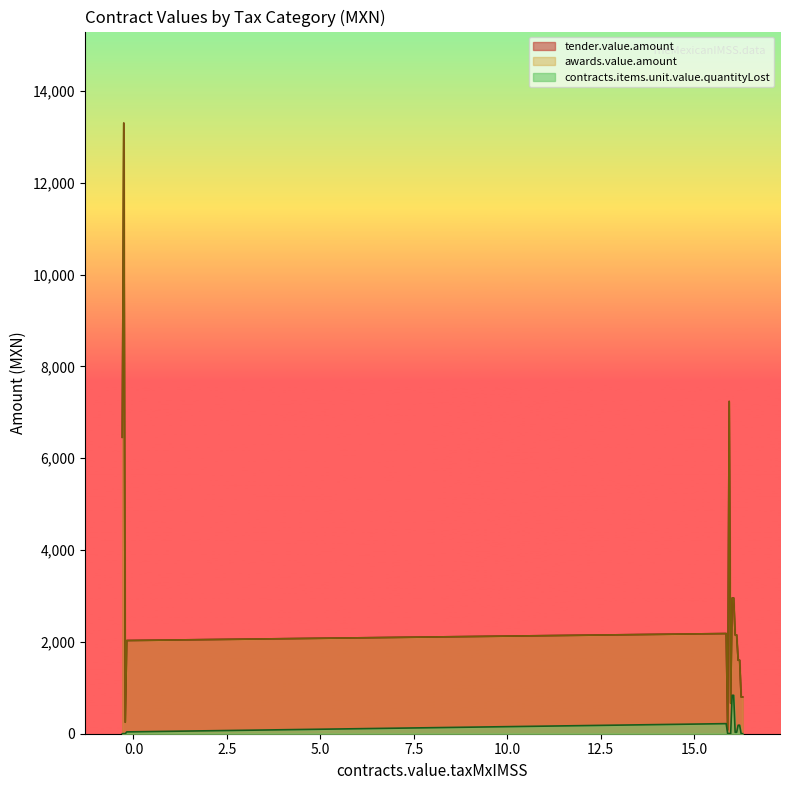

How many data points in awards.value.amount are above 2151?

8